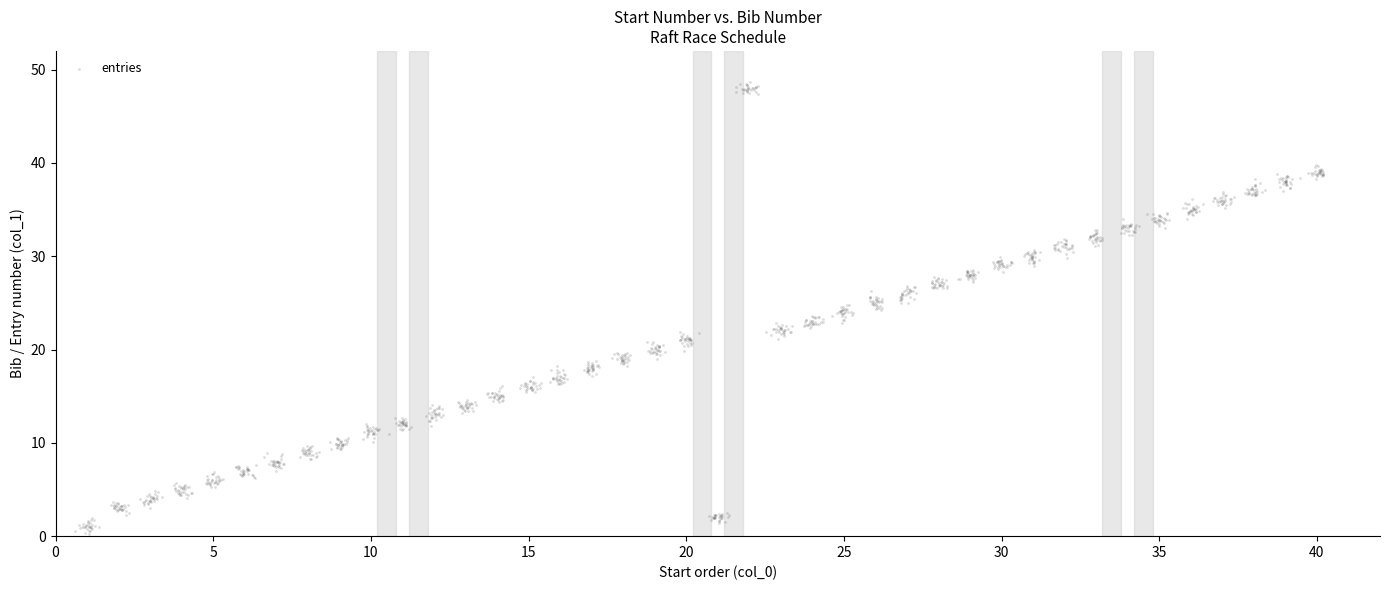

What is the range of Y values (max minus min)?

48.5